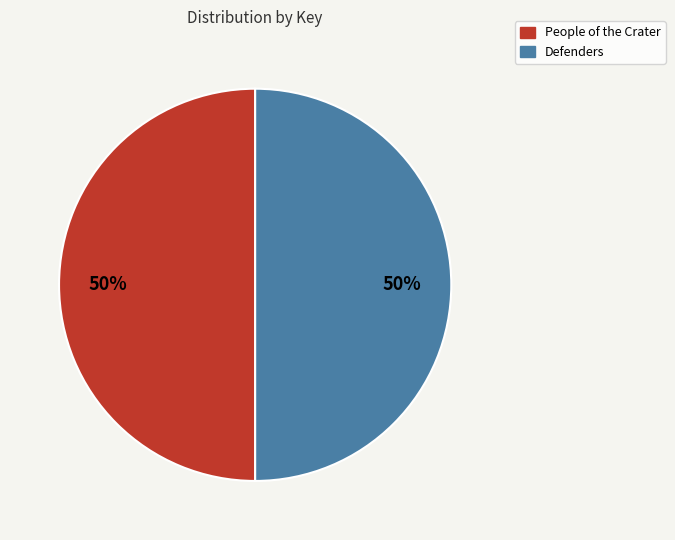

Approximately how many times larger is the value at Defenders compared to People of the Crater?

1.0